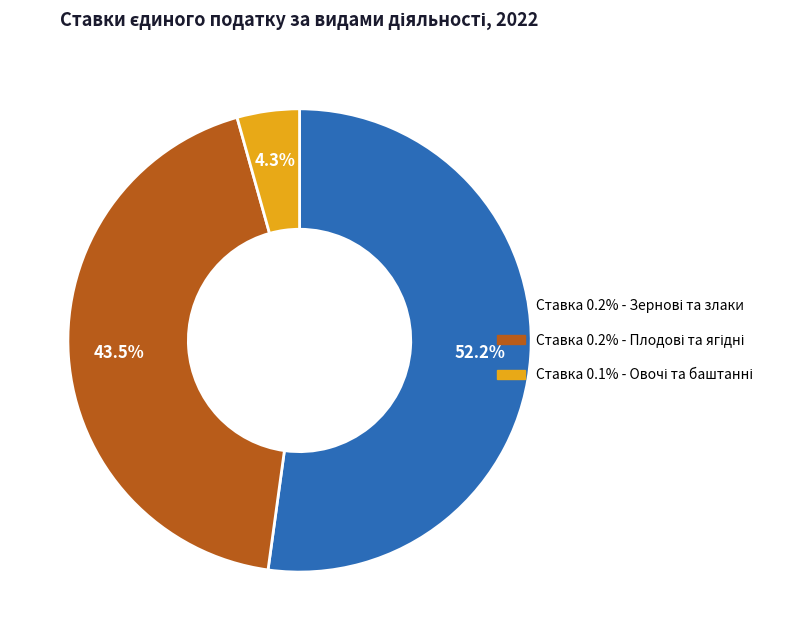

Does any single category account for the majority?

Yes